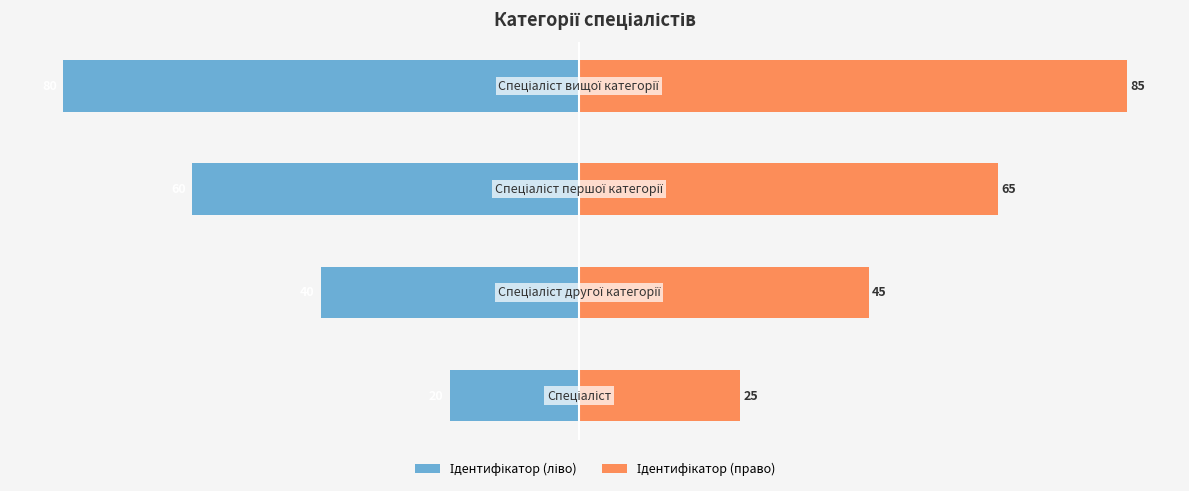

How many groups of bars are there?

4